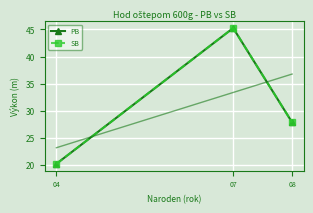

Between 04 and 07, which is larger?

07